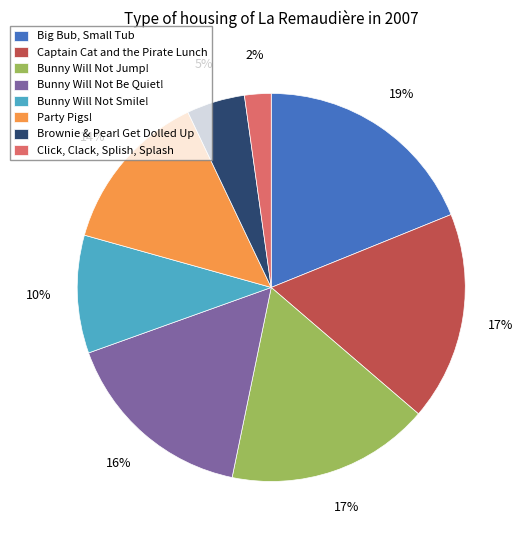

Count the number of slices in the pie.

8